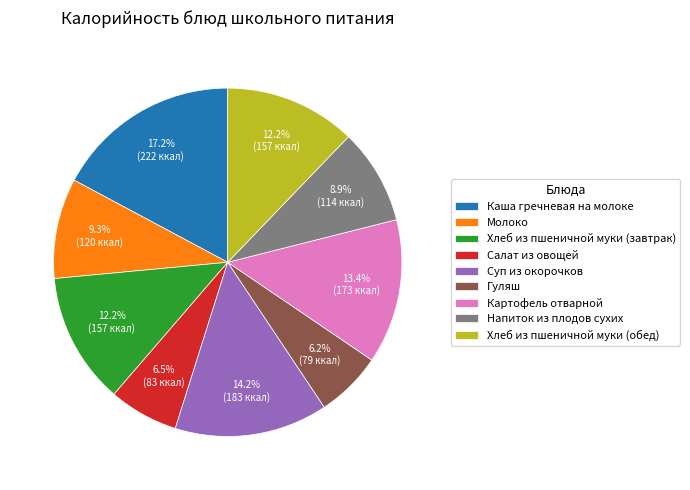

True or false: Гуляш accounts for 15% of the total.

False